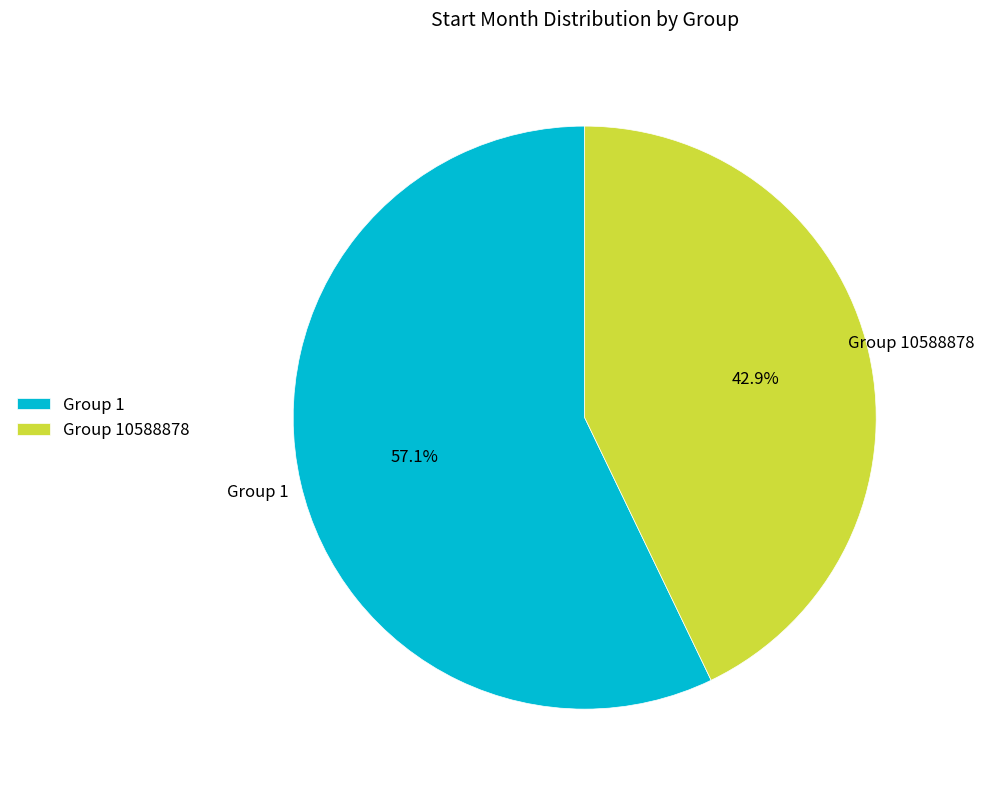

Rank the categories by value from highest to lowest.

Group 1, Group 10588878